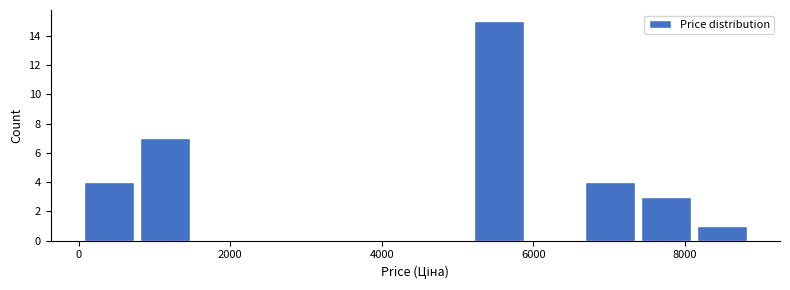

Read against the x-axis, roughly where is the centre of the tallest bar?

5600